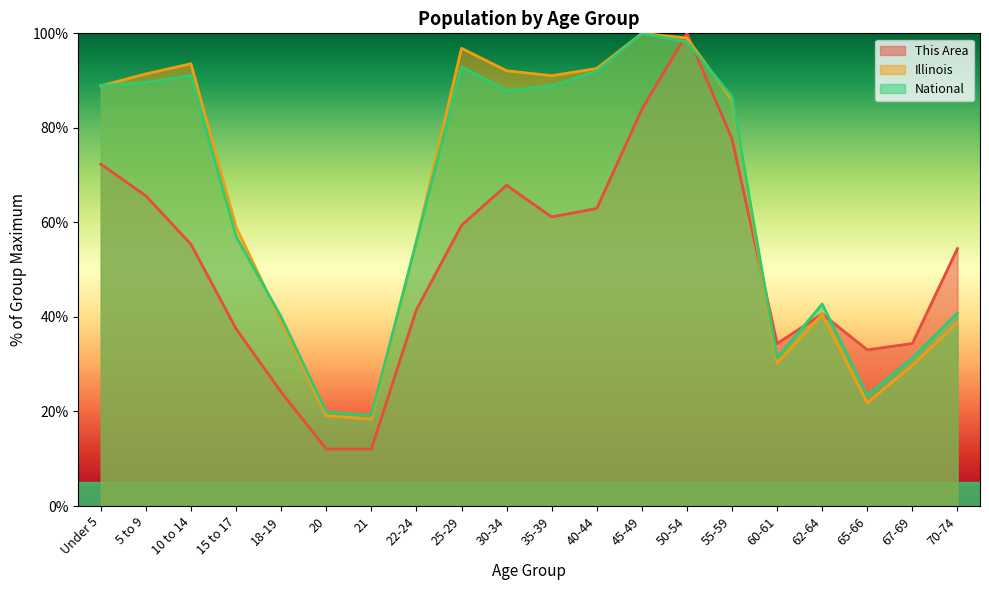

How many data points in National are less than 86?

10